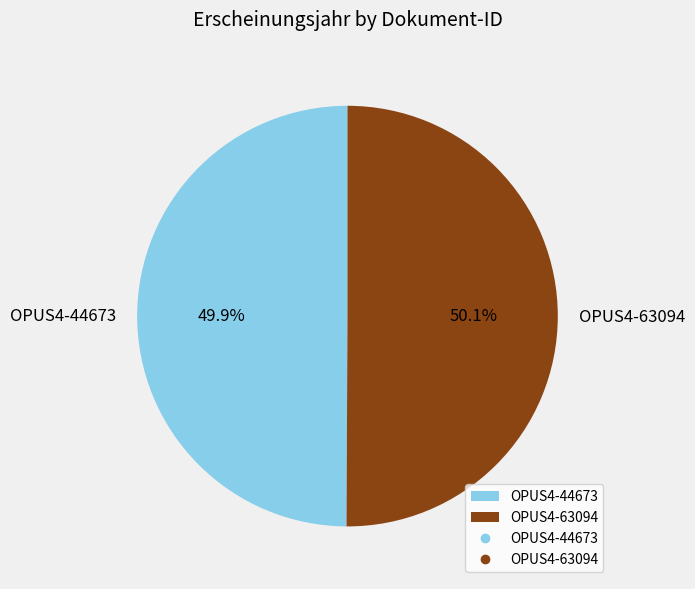

Combined, do OPUS4-44673 and OPUS4-63094 account for over 50%?

Yes